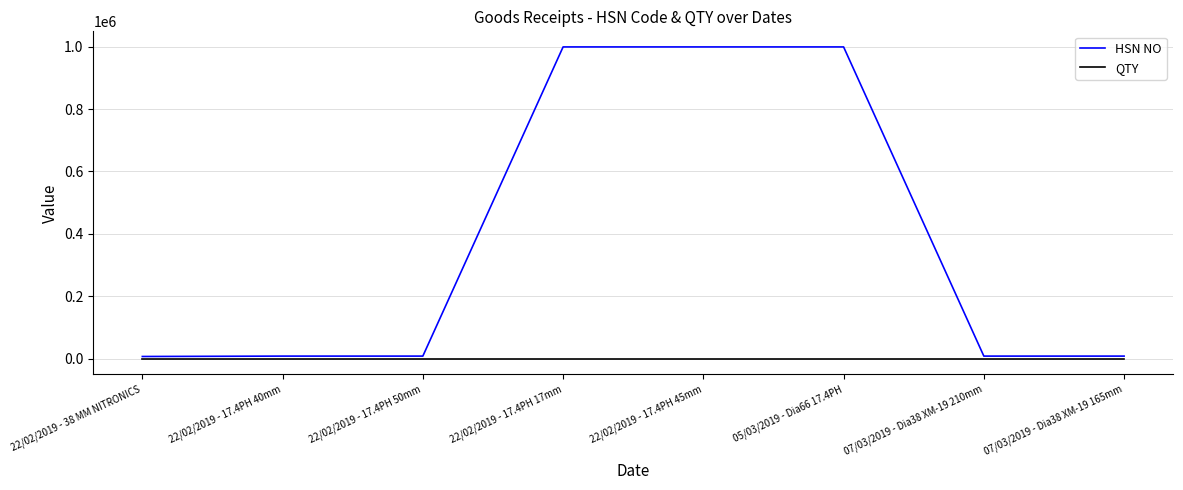

What is the greatest value displayed?

998898